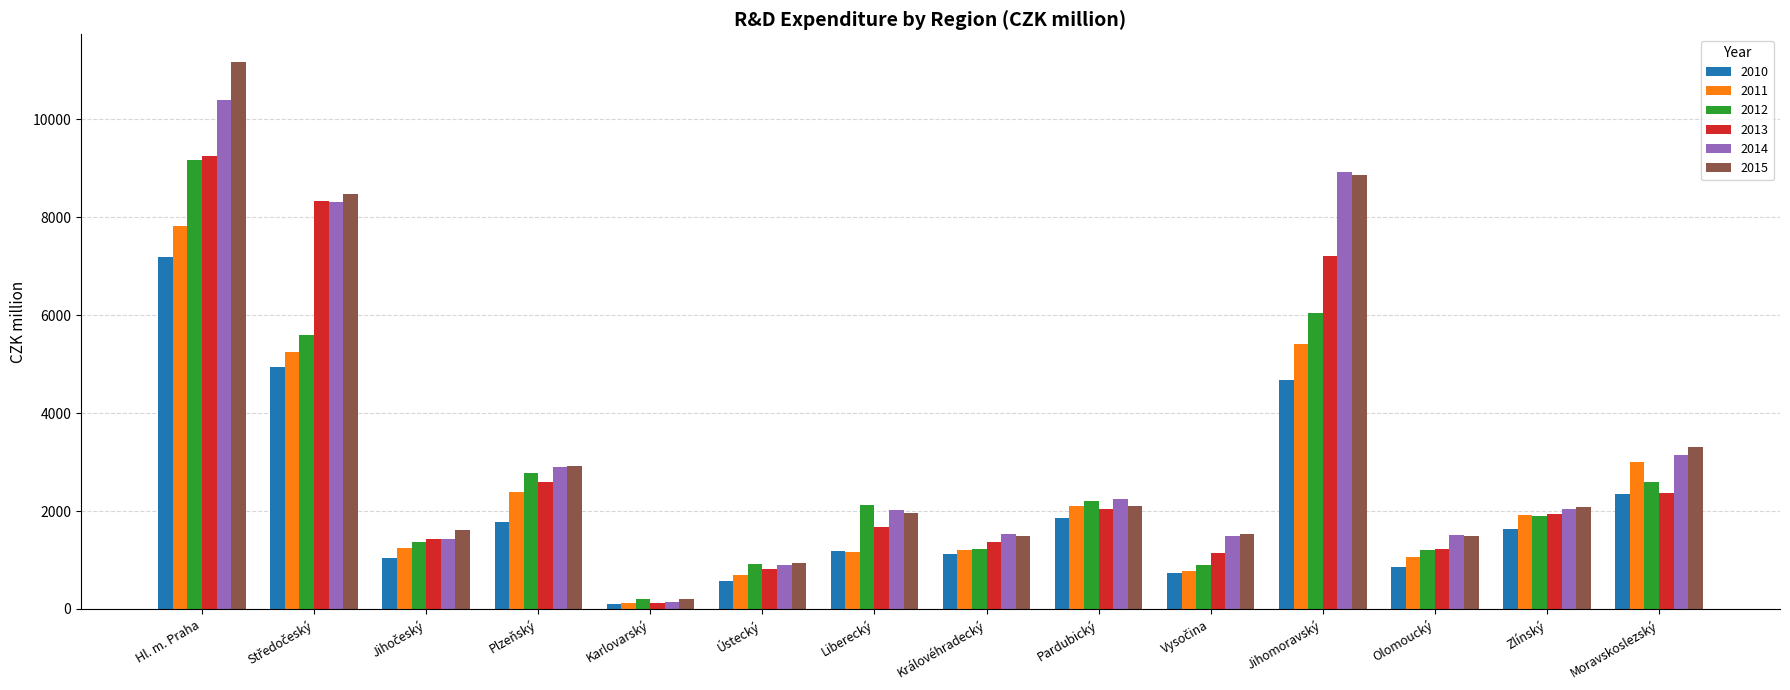

Between Hl. m. Praha and Ústecký, which series saw the biggest shift?

2015